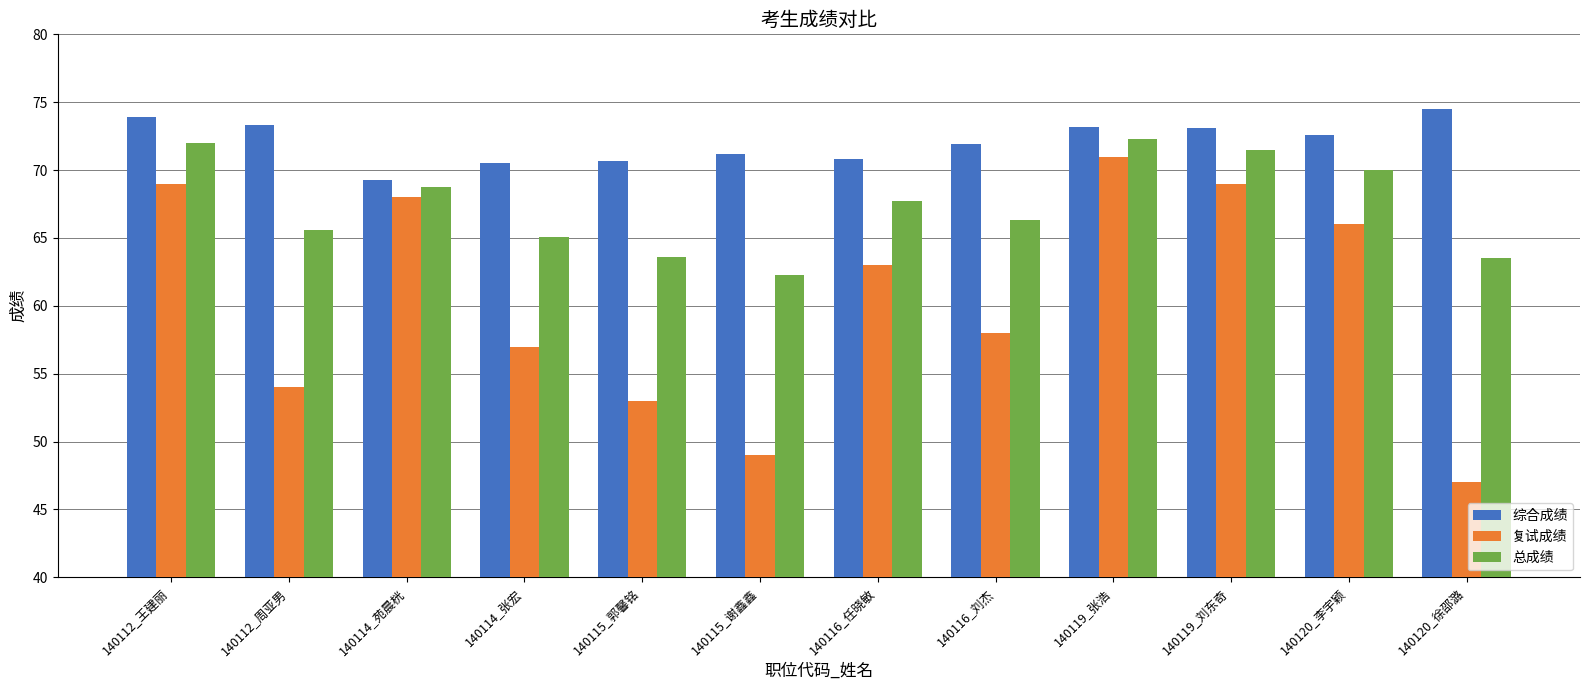

What is the total value across all series at 140112_王建丽?

214.9